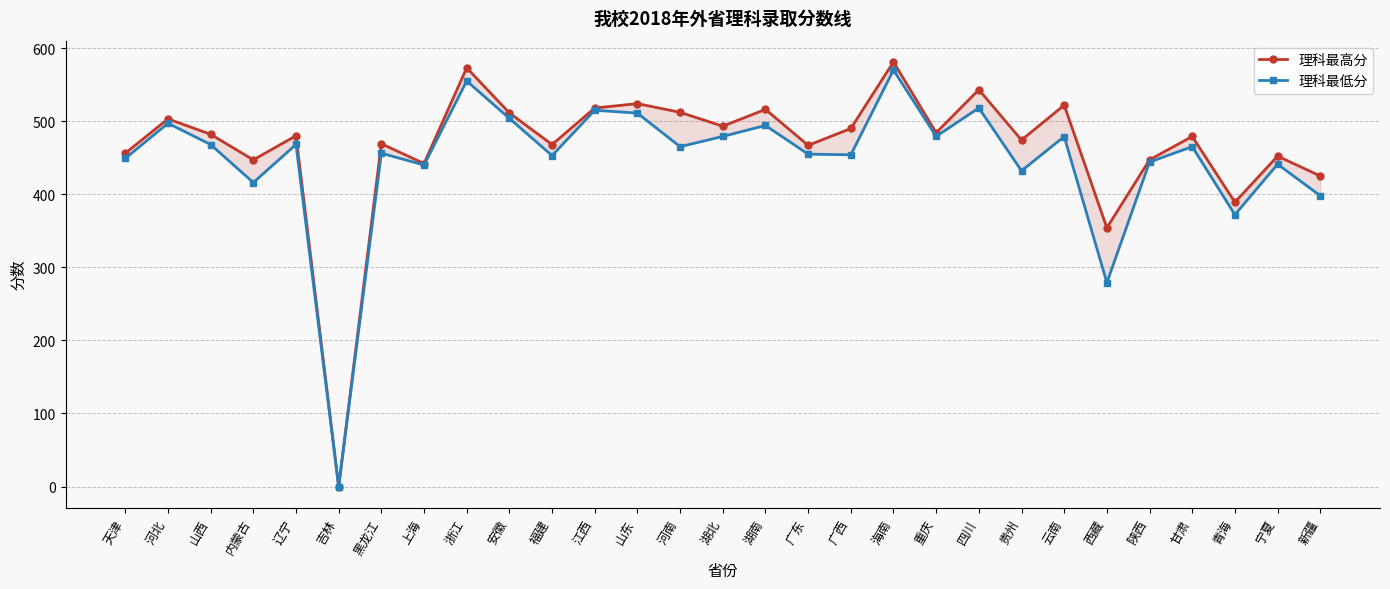

Reading left to right, what are all the values shown in this chart?

理科最高分: 456.1	503.1	482.0	447.0	480.1	0.0	469.1	442.0	573.0	511.3	468.0	518.0	524.0	512.1	493.1	516.1	466.9	490.0	581.1	484.2	543.1	474.1	522.0	354.0	447.1	479.1	389.1	452.1	425.0
理科最低分: 449.1	497.1	468.0	416.0	468.1	0.0	456.1	440.0	555.0	503.8	452.9	515.0	511.0	465.1	479.1	494.1	454.9	453.9	570.0	479.2	518.1	432.1	478.9	279.0	444.1	465.1	372.1	441.1	398.0